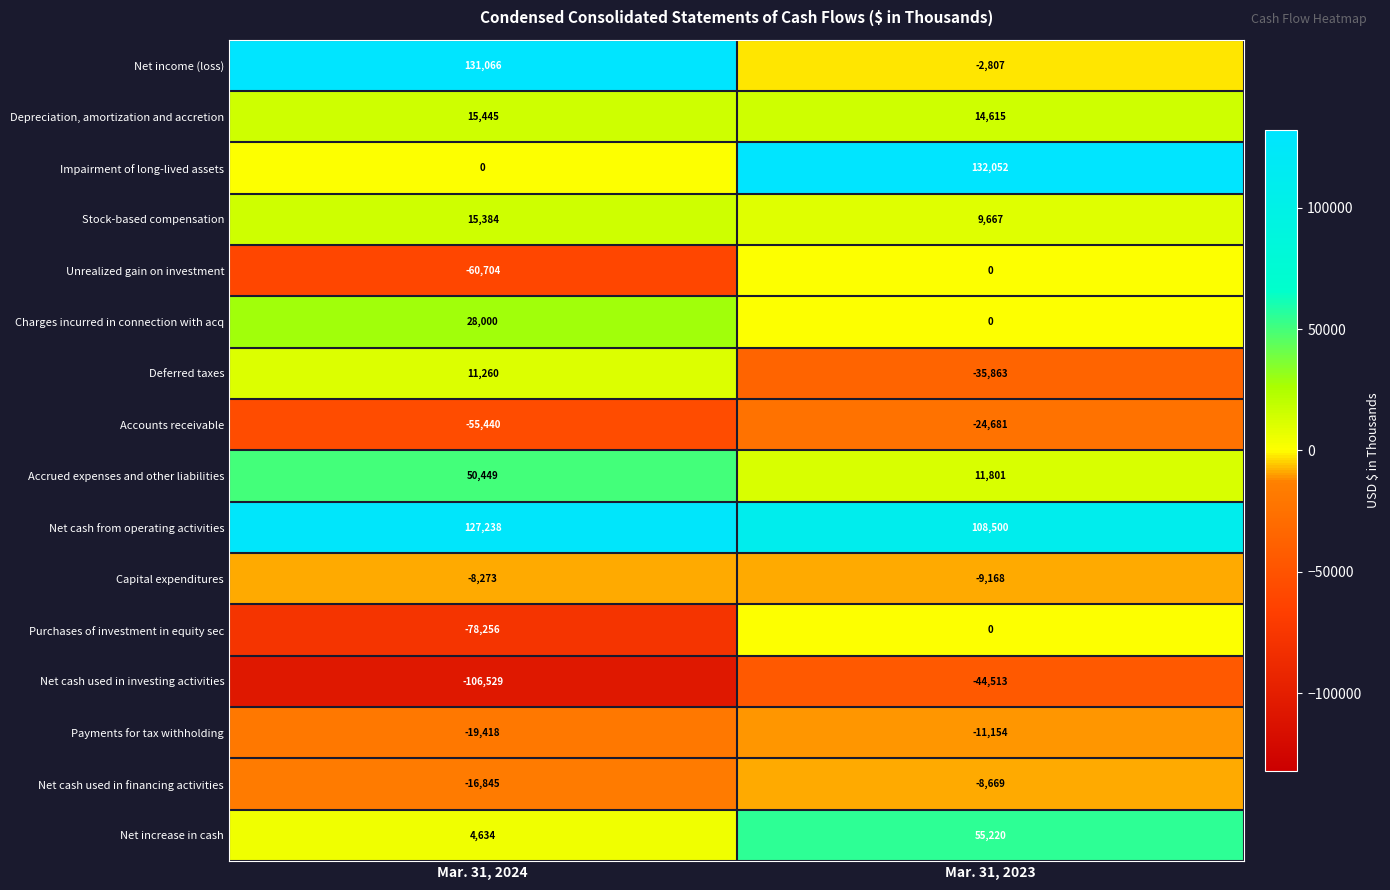

What is the approximate value of Accounts receivable at Mar. 31, 2023, to the nearest 100?

-24700